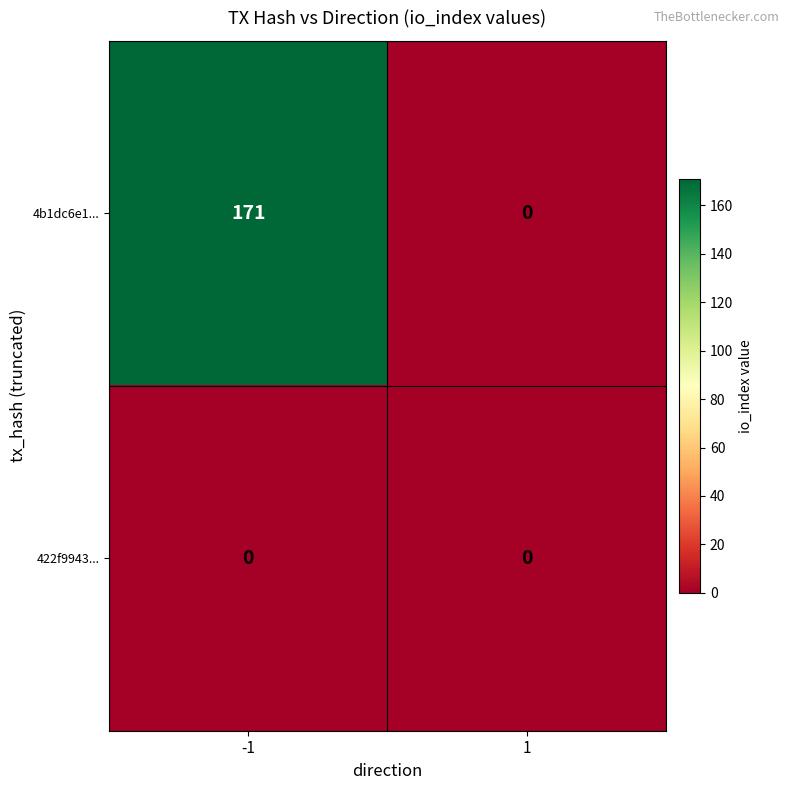

Reading right to left, list all the values displayed in this chart.

4b1dc6e1...: 1=0	-1=171
422f9943...: 1=0	-1=0